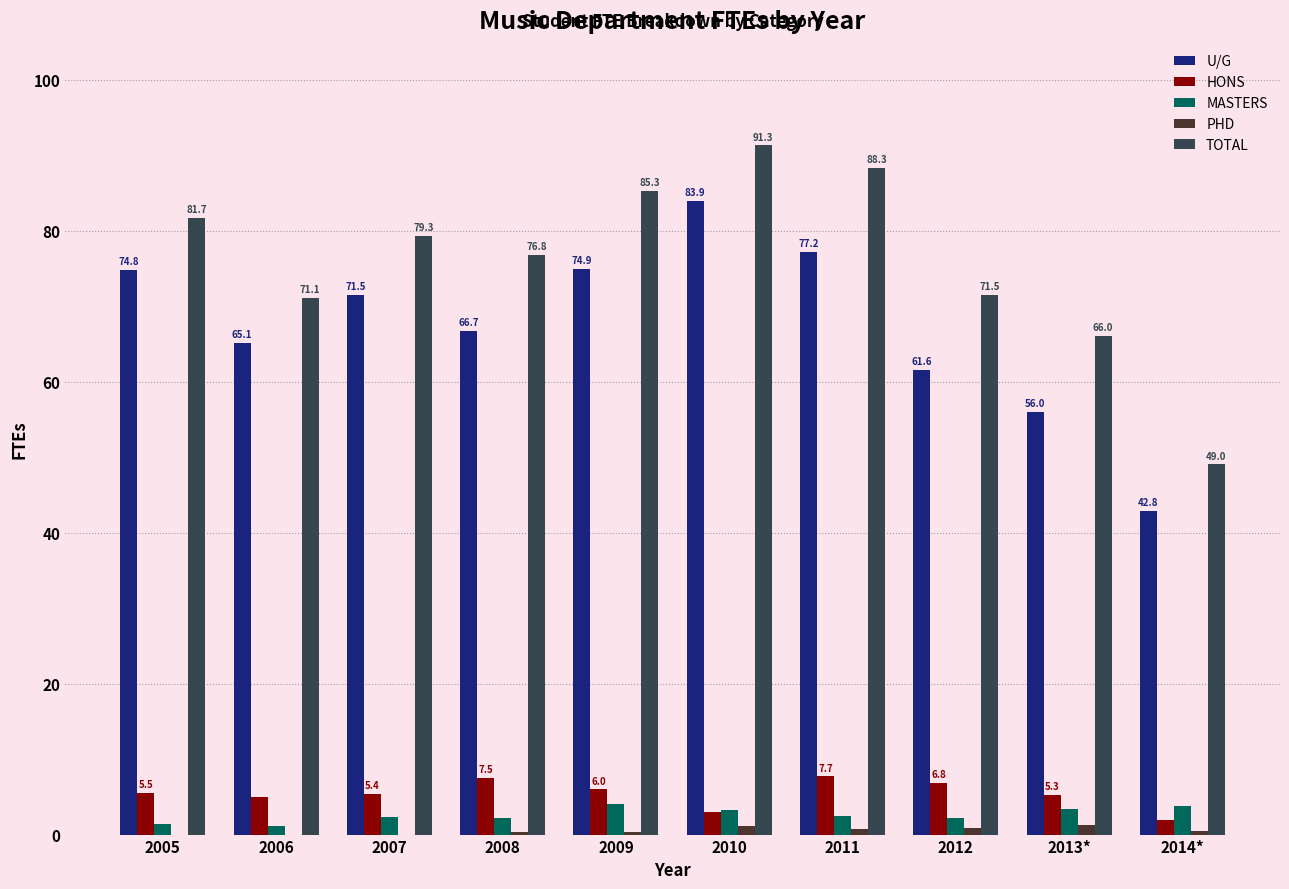

What is the approximate value of MASTERS at 2006?

1.1